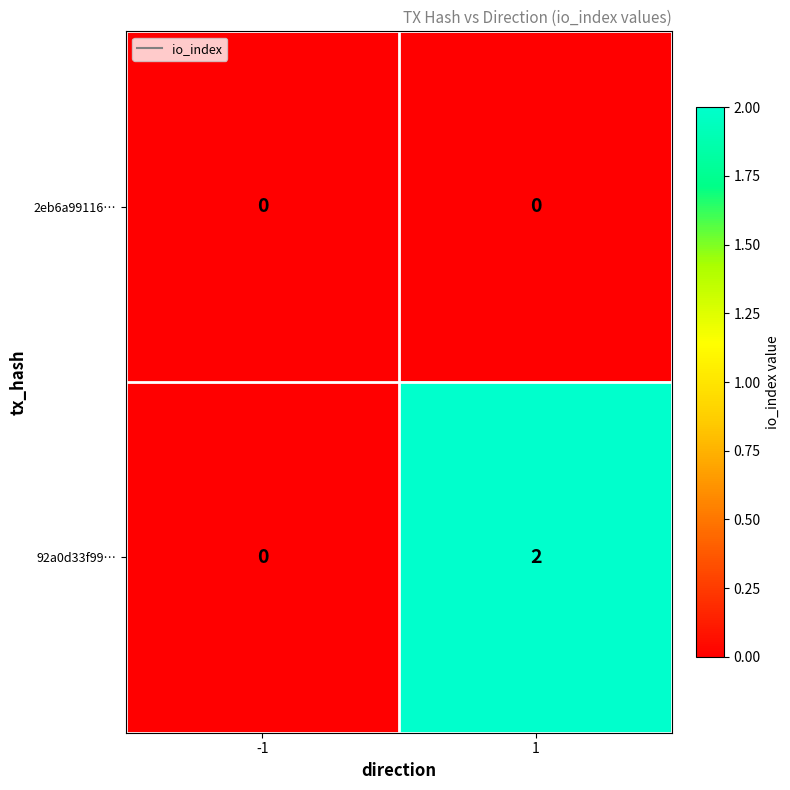

Is it true that 92a0d33f99… equals -1 at -1?

False